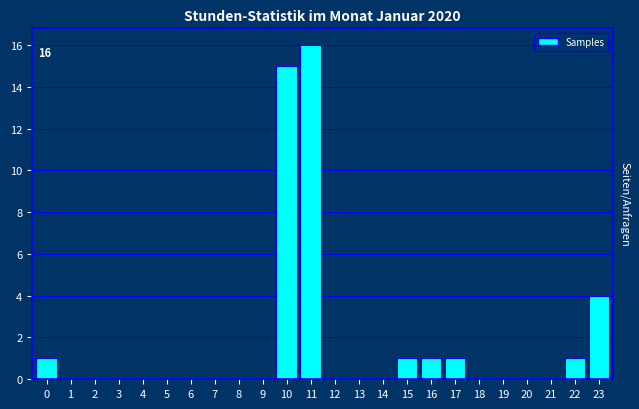

Reading right to left, transcribe all the data shown in this chart.

23=4	22=1	21=0	20=0	19=0	18=0	17=1	16=1	15=1	14=0	13=0	12=0	11=16	10=15	9=0	8=0	7=0	6=0	5=0	4=0	3=0	2=0	1=0	0=1